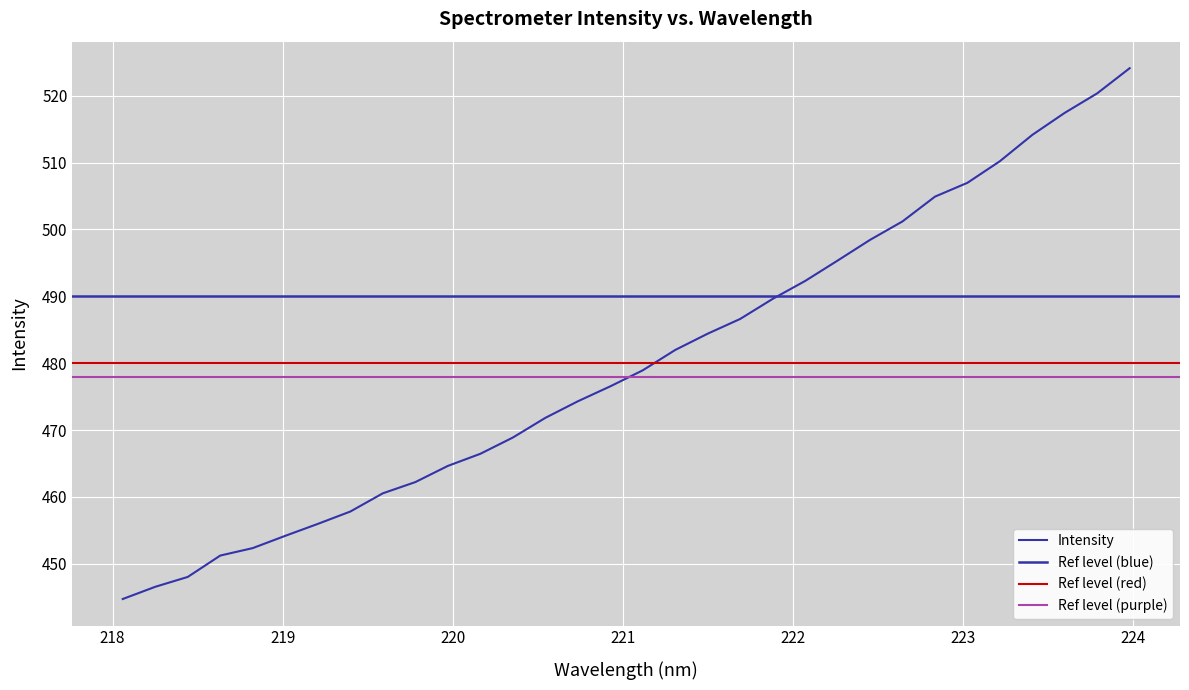

What is the label of the 31st point from the right?

218.2508